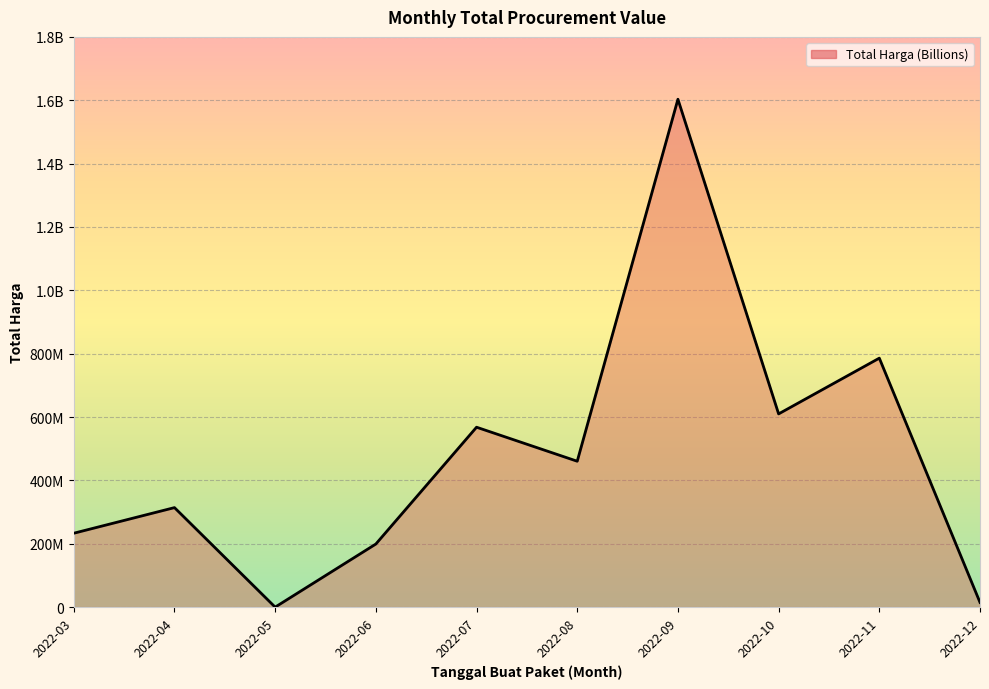

Does the chart have visible grid lines?

Yes